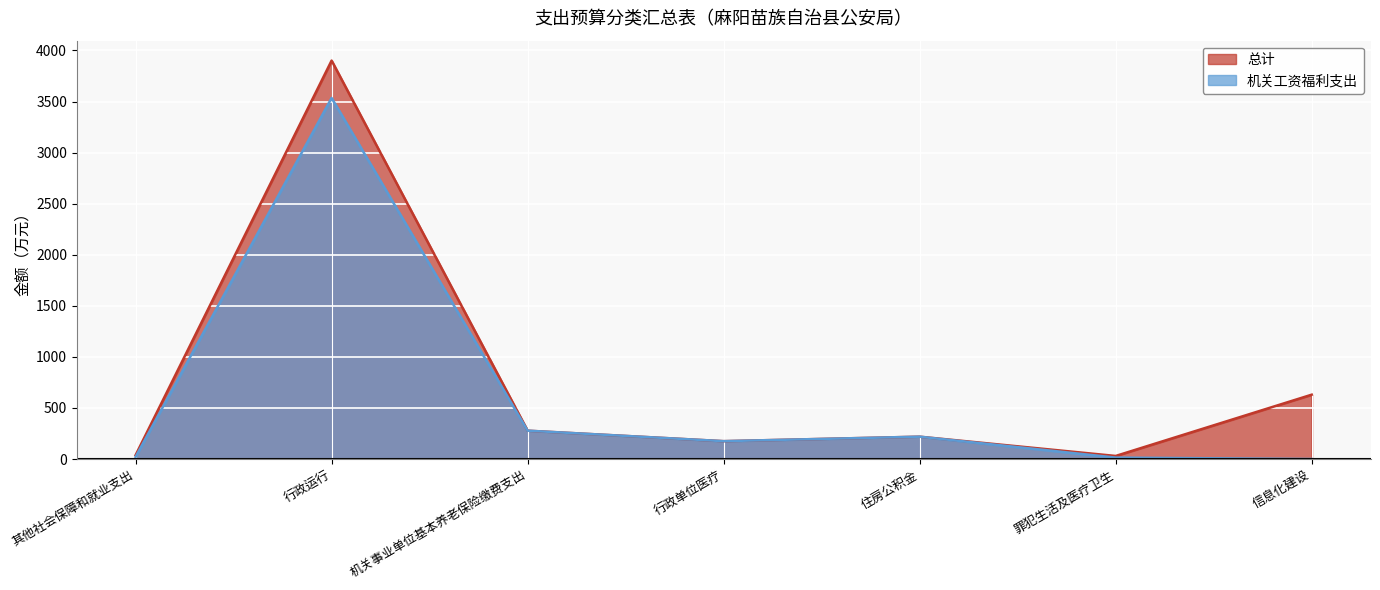

Reading left to right, transcribe all the data shown in this chart.

总计: 其他社会保障和就业支出=37.5	行政运行=3900.9	机关事业单位基本养老保险缴费支出=277.5	行政单位医疗=174.8	住房公积金=218.8	罪犯生活及医疗卫生=30.0	信息化建设=630.0
机关工资福利支出: 其他社会保障和就业支出=20.5	行政运行=3535.0	机关事业单位基本养老保险缴费支出=277.5	行政单位医疗=174.8	住房公积金=218.8	罪犯生活及医疗卫生=14.0	信息化建设=0.0